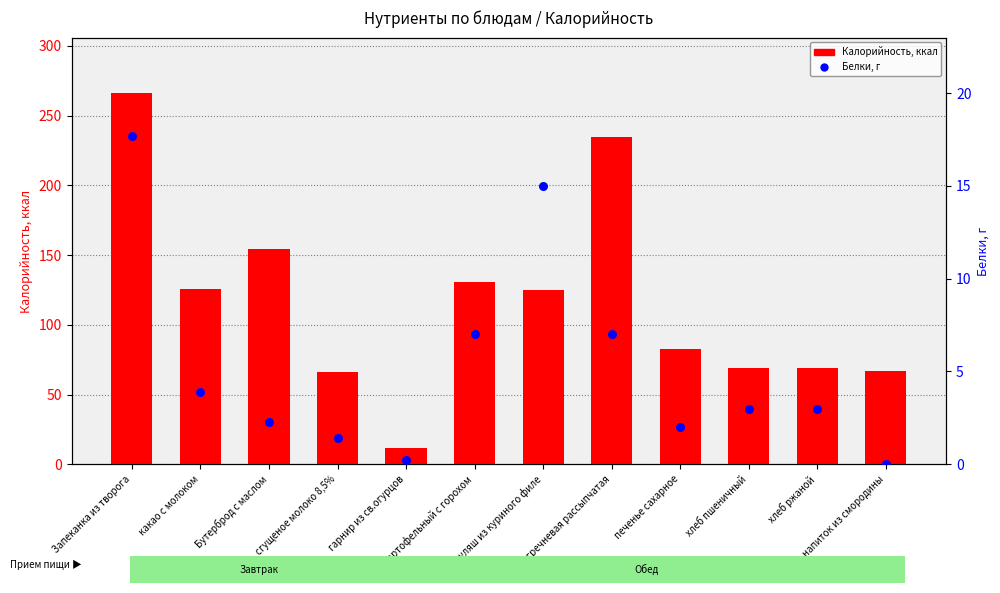

What is the total value across all series at суп картофельный с горохом?

138.0